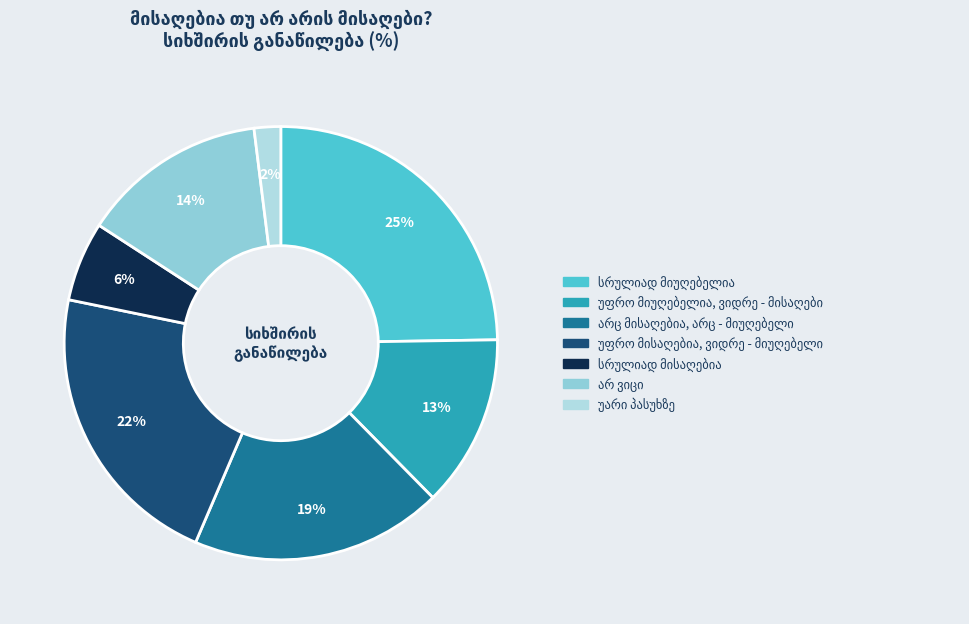

Count the number of slices in the pie.

7